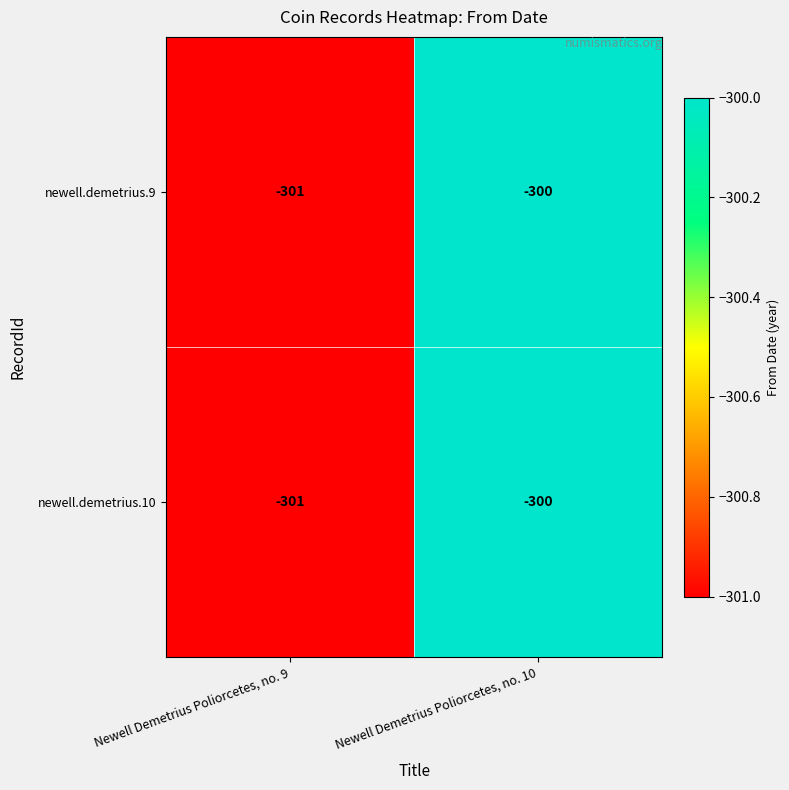

What is the total value across all series at Newell Demetrius Poliorcetes, no. 10?

-600